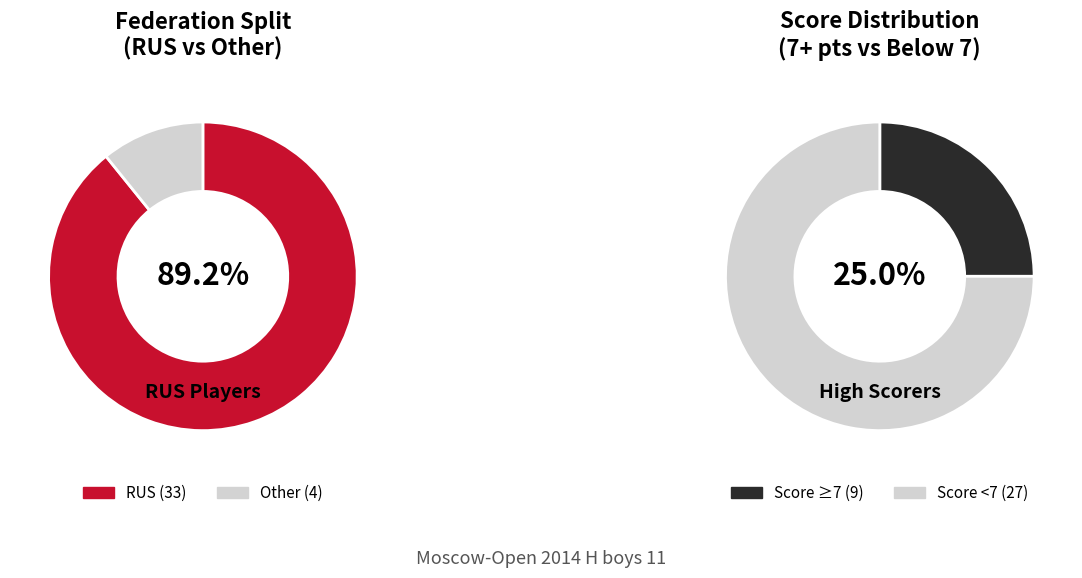

Combined, what portion of the pie is RUS and Other?

100.0%